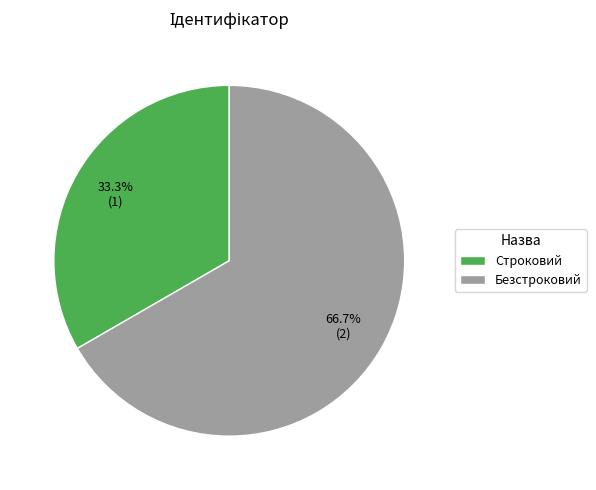

Which category has the smallest portion of the pie?

Строковий